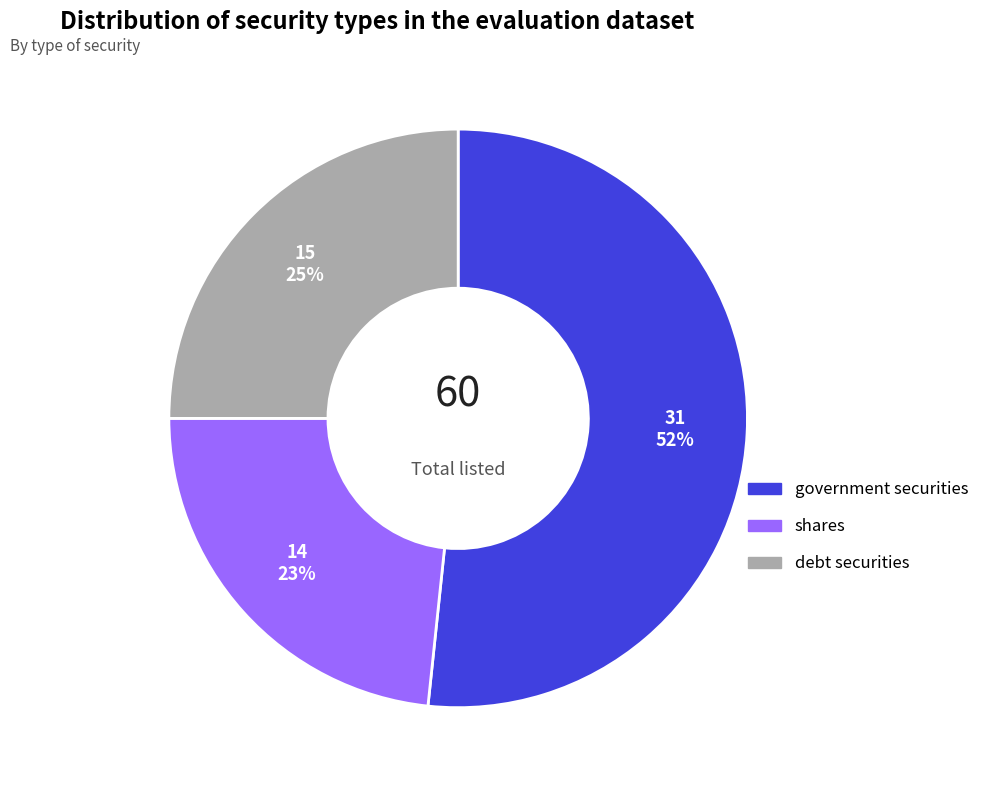

How many segments does this pie chart have?

3